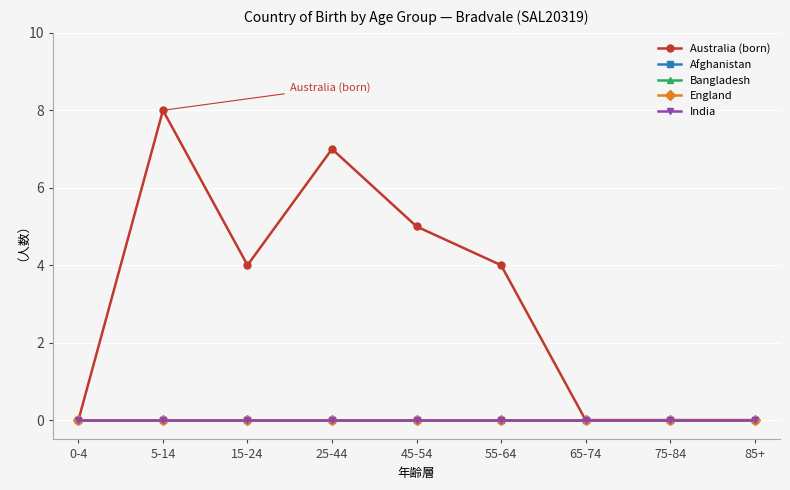

True or false: Australia (born) and England cross at least once.

False